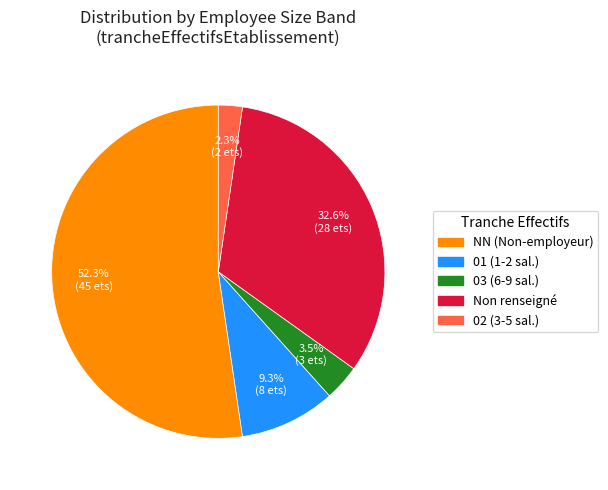

Does any single category account for the majority?

Yes